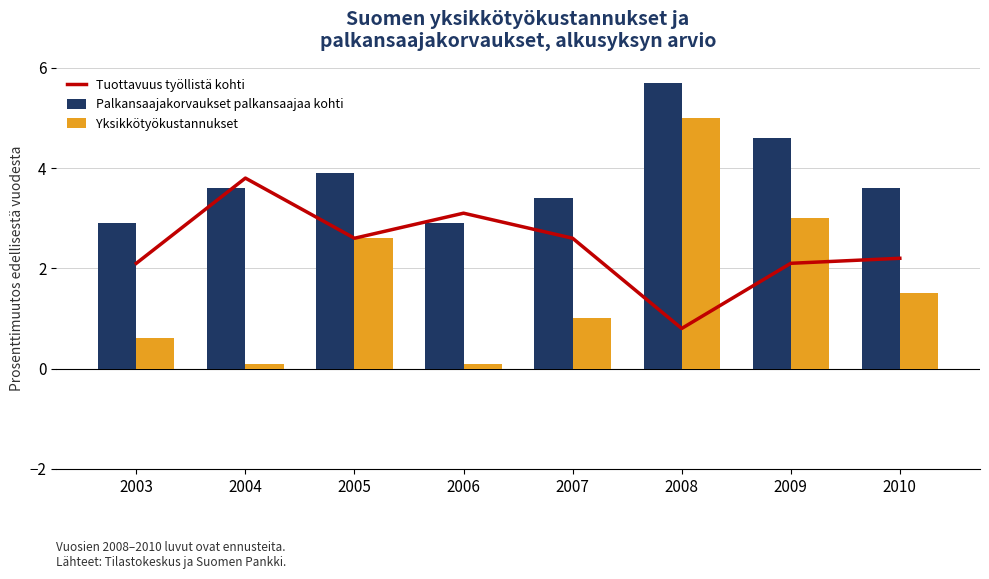

What is the total value across all series at 2005?

9.1